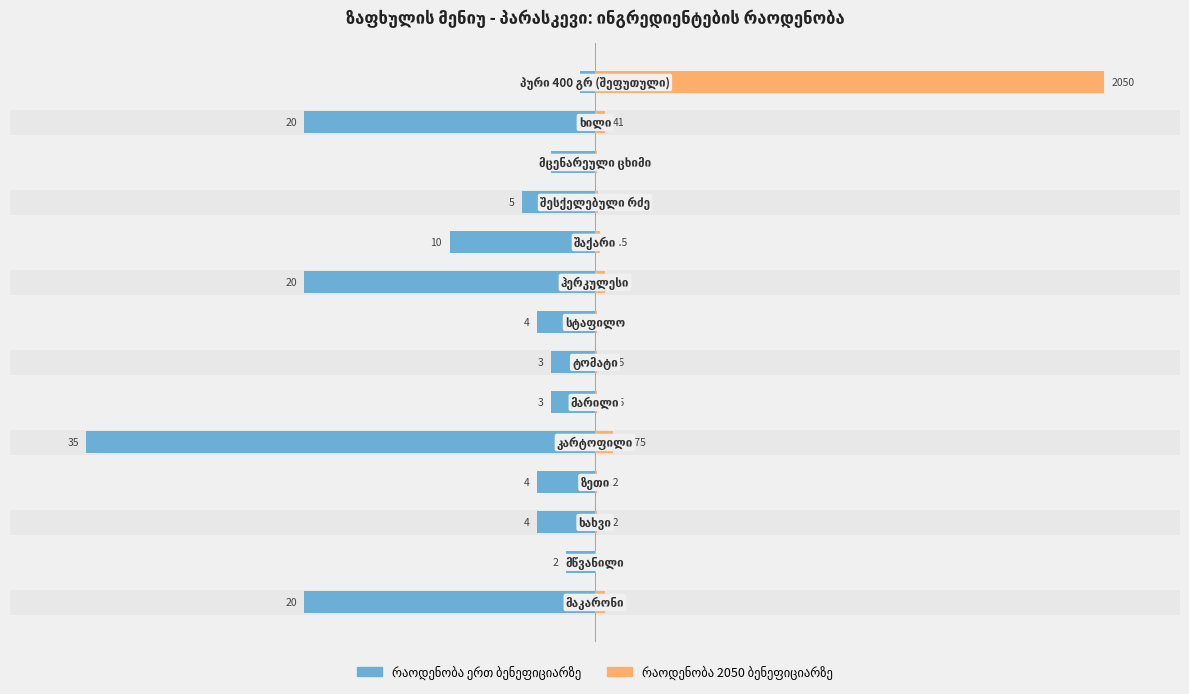

What is the approximate value of რაოდენობა 2050 ბენეფიციარზე at 6?

0.3